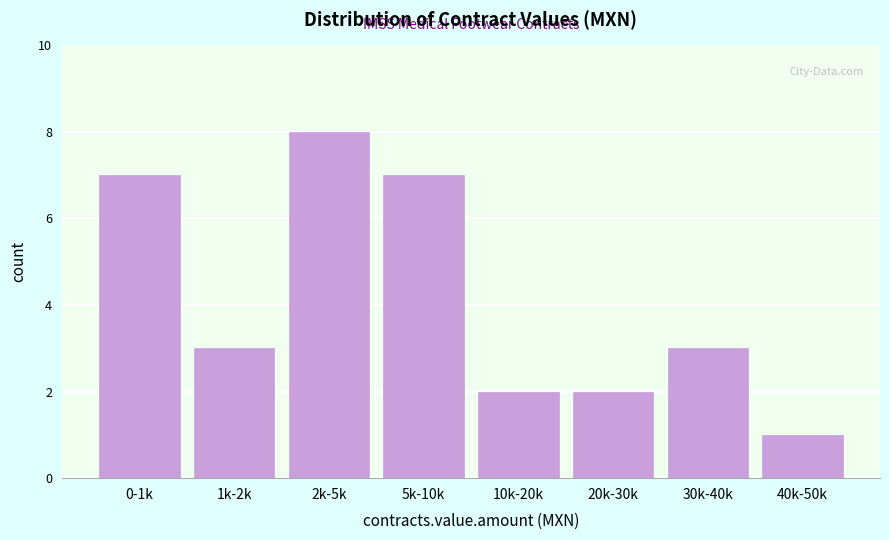

Reading left to right, list all the values displayed in this chart.

7	3	8	7	2	2	3	1